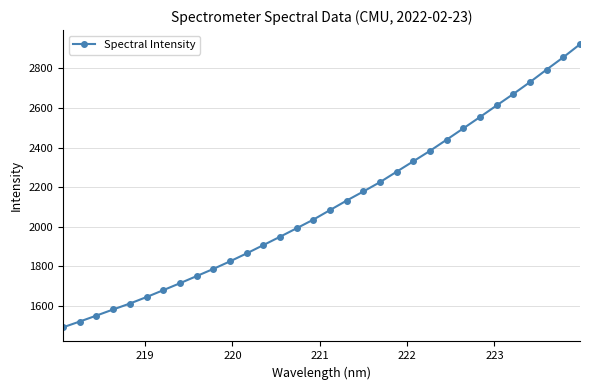

What is the maximum value shown in the chart?

2921.4